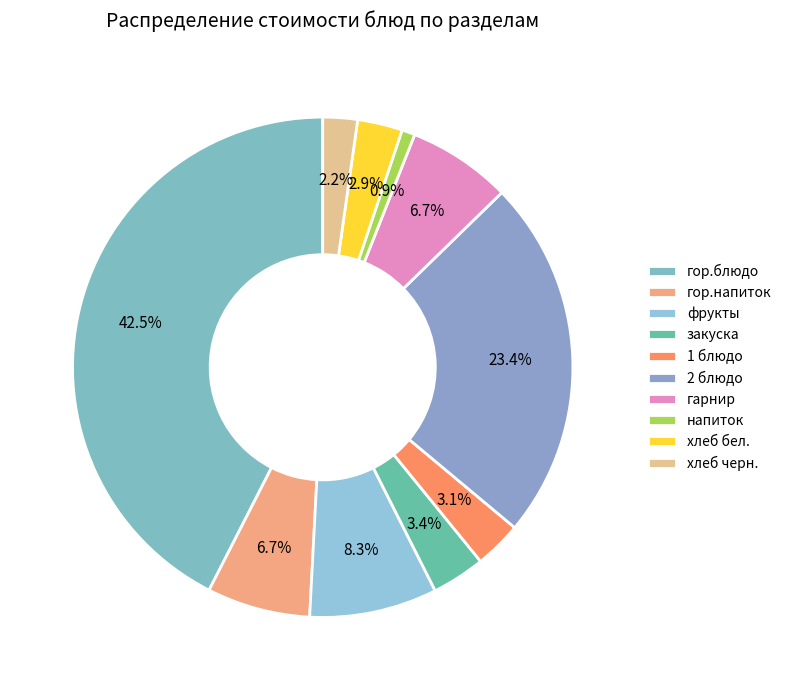

To the nearest percent, what portion does 2 блюдо represent?

23%